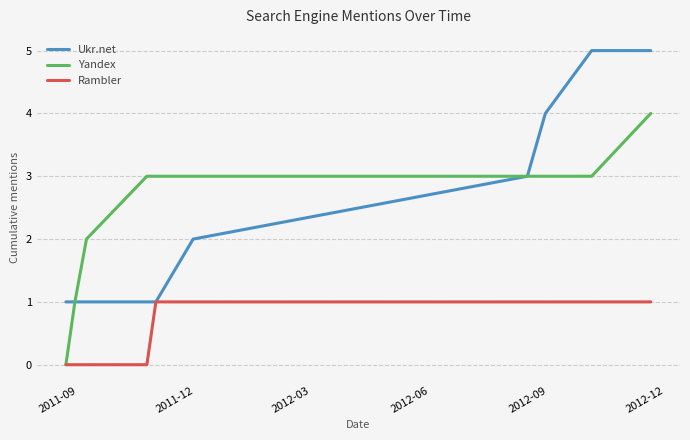

What is the maximum value shown in the chart?

5